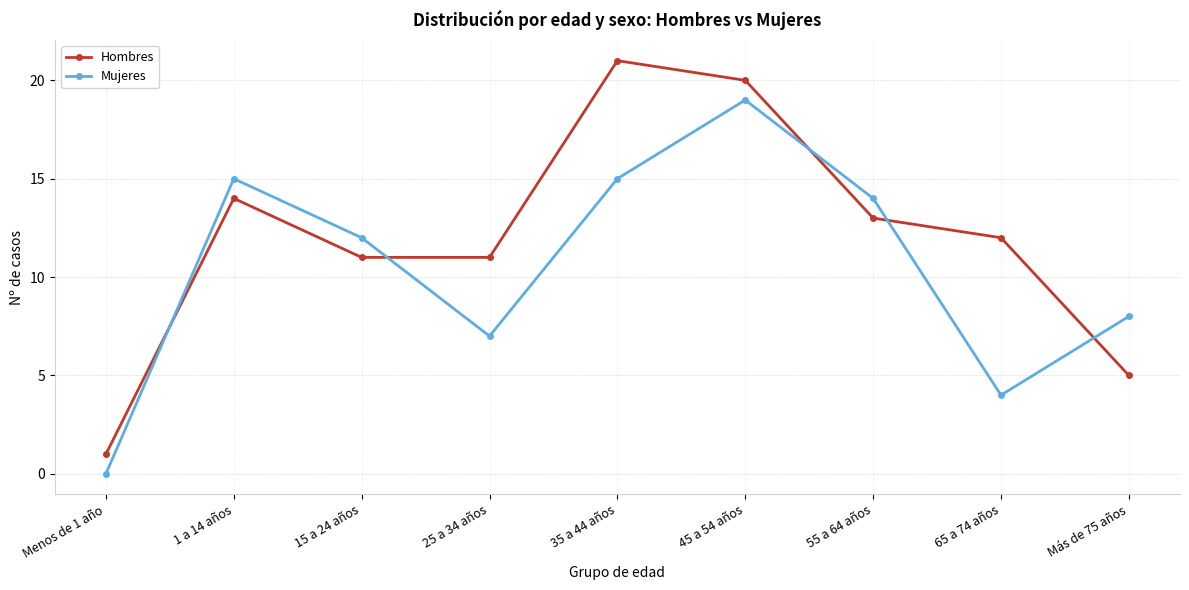

What position from the left is 45 a 54 años?

6